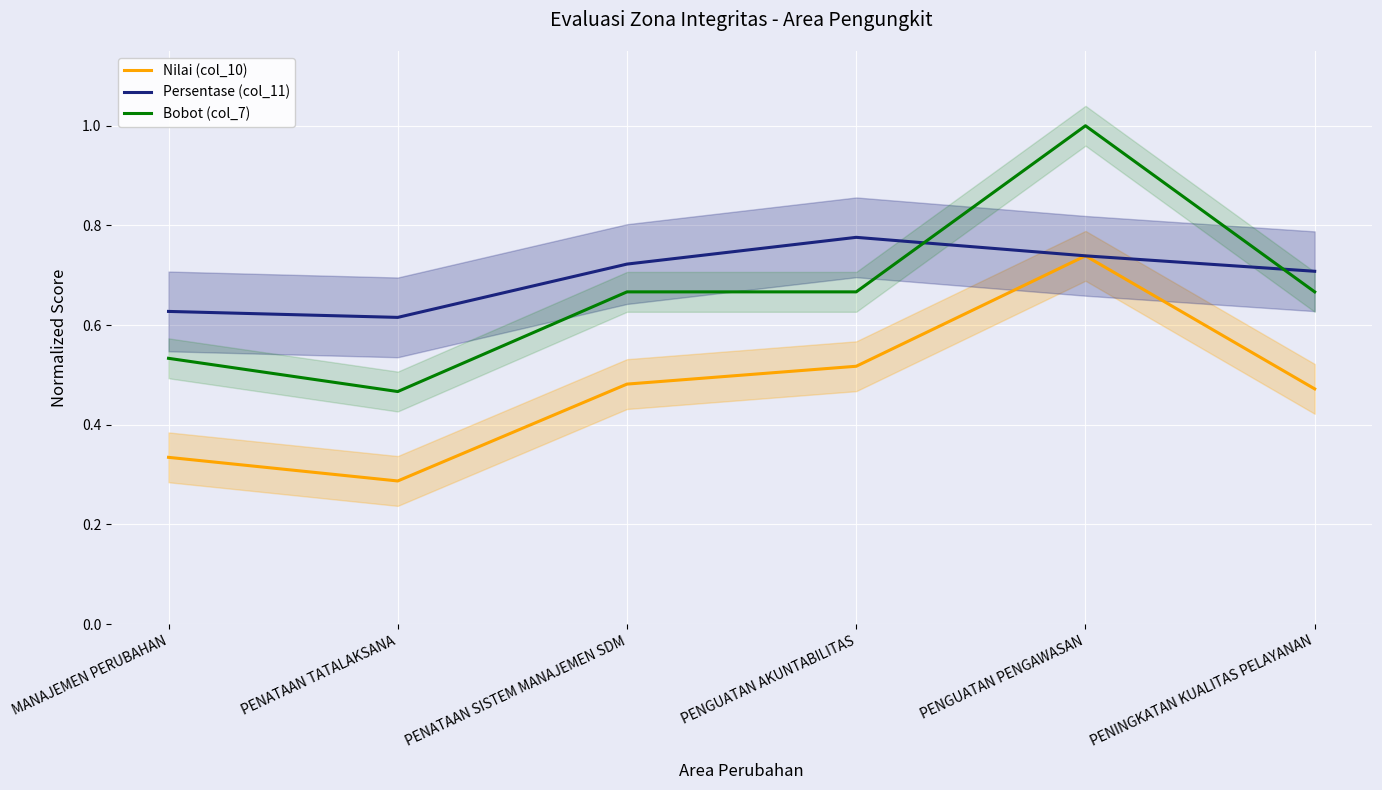

What is the sum of all Nilai (col_10) values?

2.8